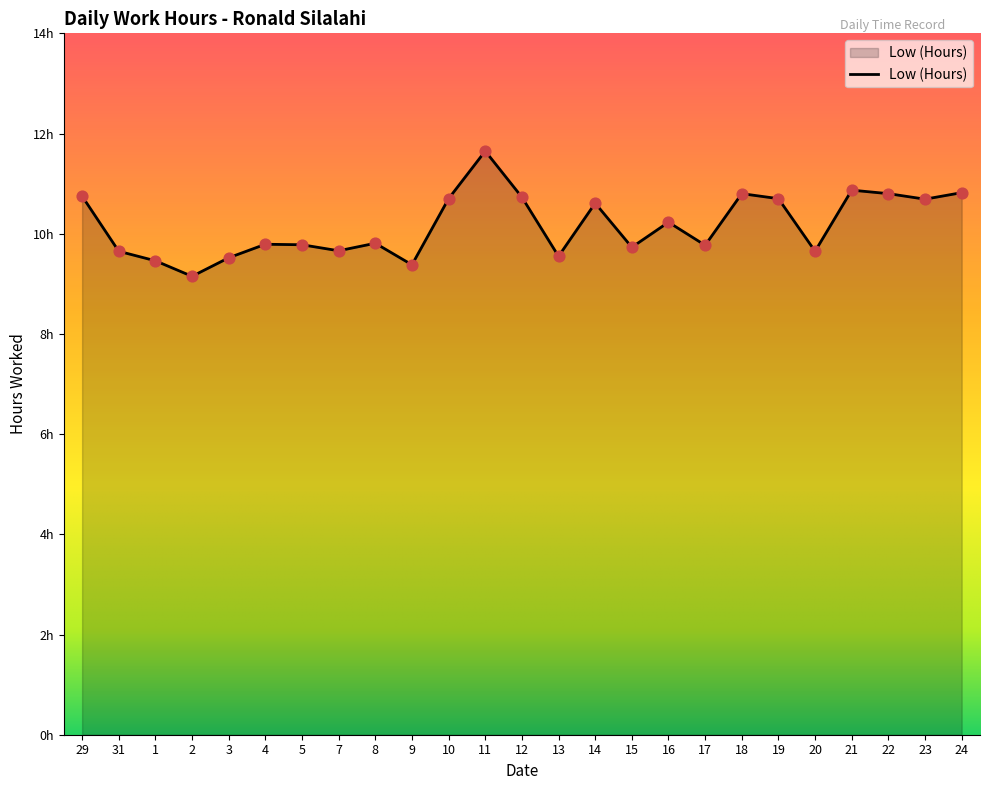

What is the ratio of the value at 8 to the value at 29?

0.9